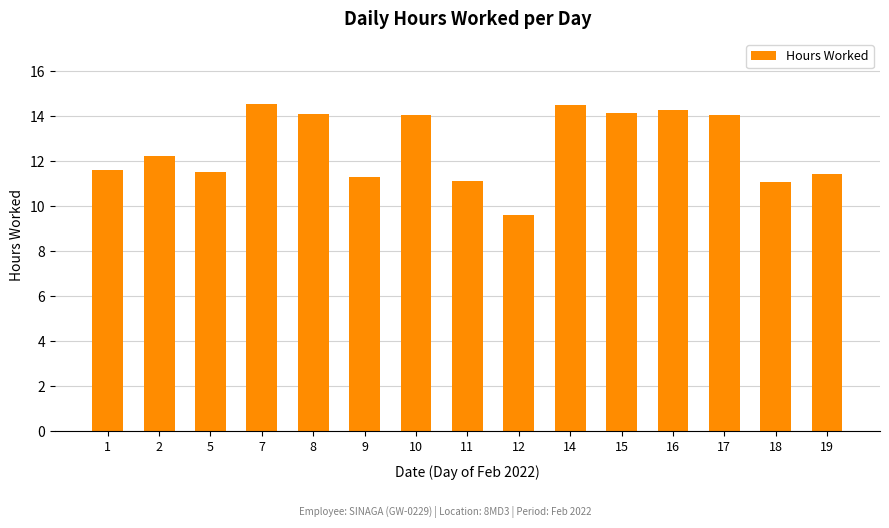

What is the difference between the second highest and minimum values?

4.9